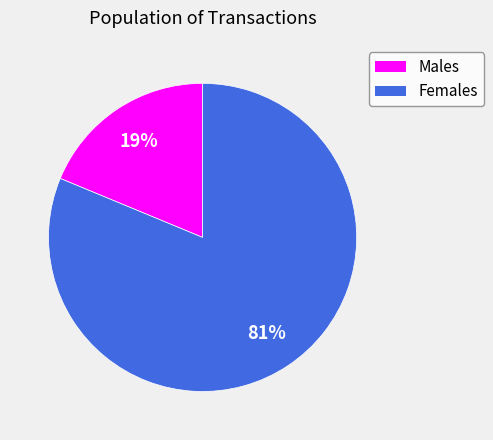

To the nearest percent, what is the difference between the largest and smallest slice percentages?

62%